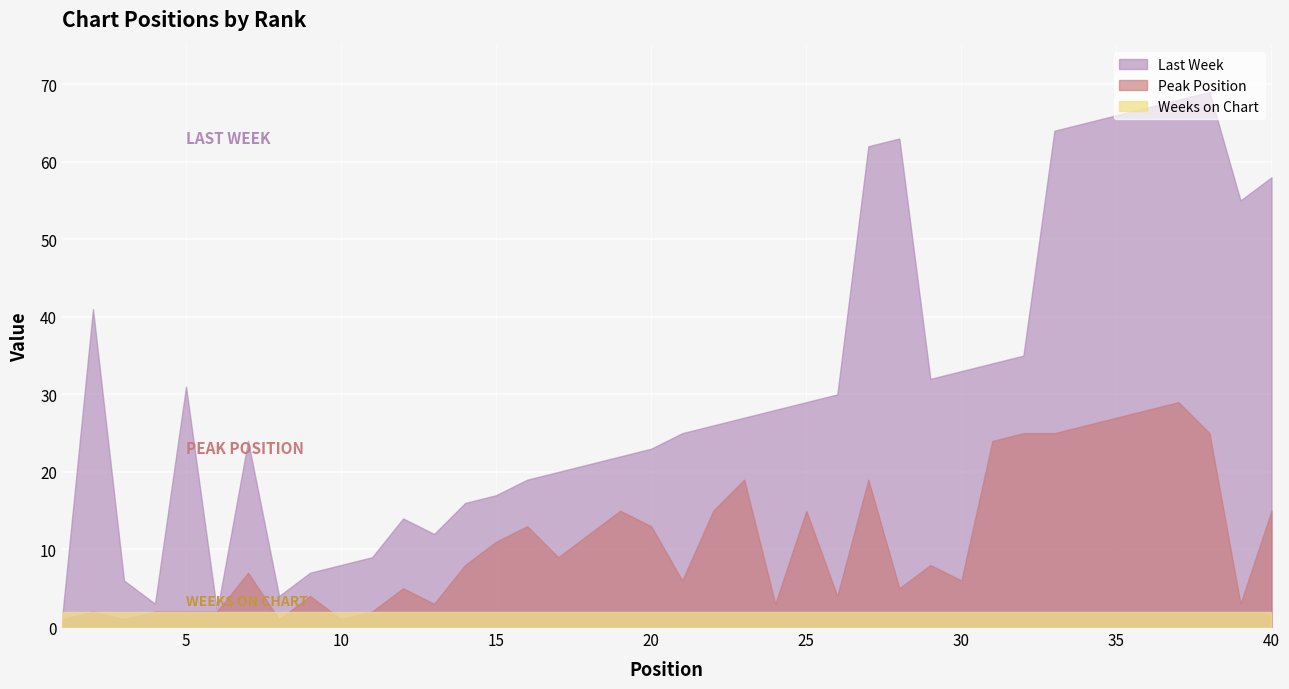

What is the spread (max minus min) of values at 29?

30